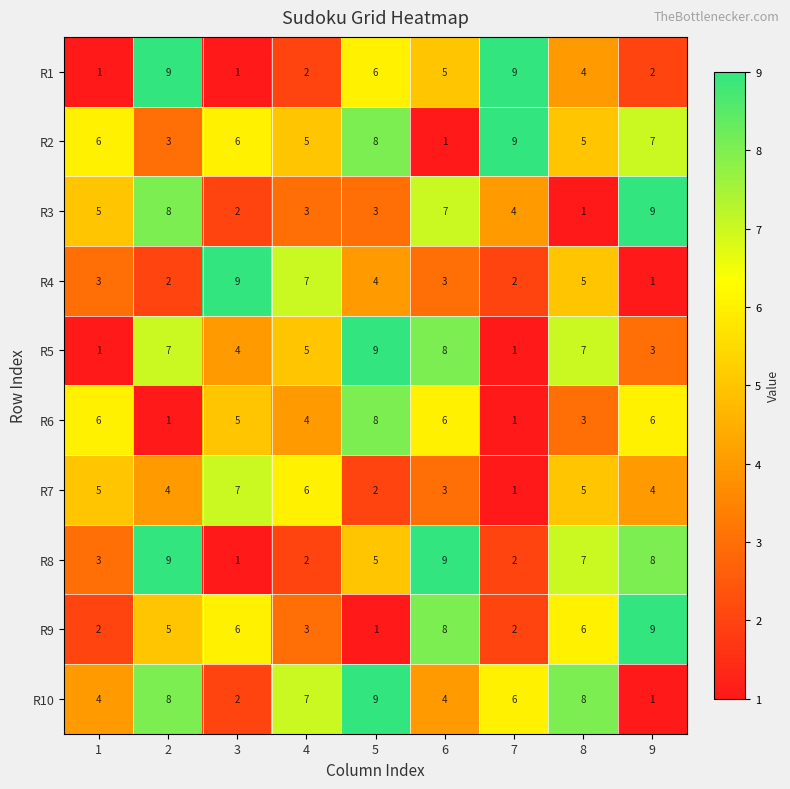

At which label is R1 closest to 5?

6